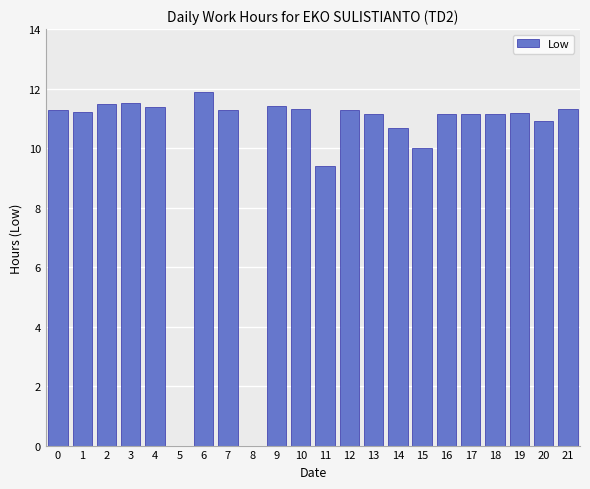

What is the maximum value shown in the chart?

11.9